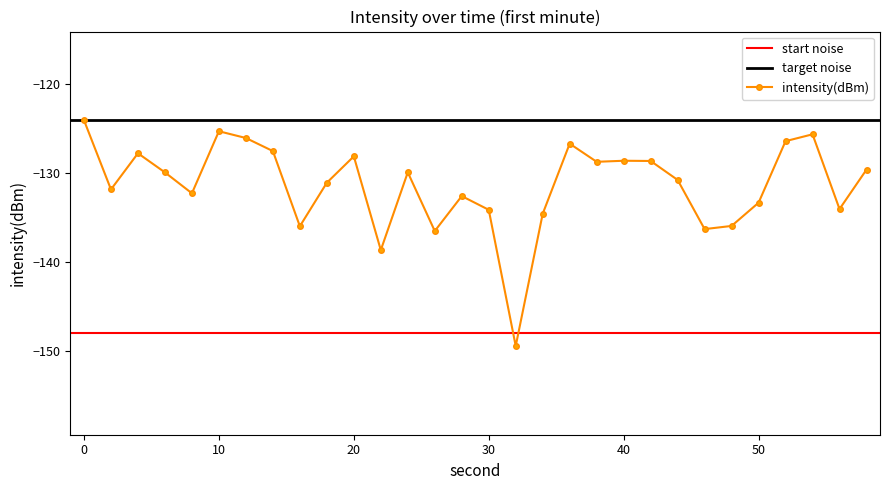

Rank the categories by value from lowest to highest.

32, 22, 26, 46, 16, 48, 34, 30, 56, 50, 28, 8, 2, 18, 44, 6, 24, 58, 38, 42, 40, 20, 4, 14, 36, 52, 12, 54, 10, 0